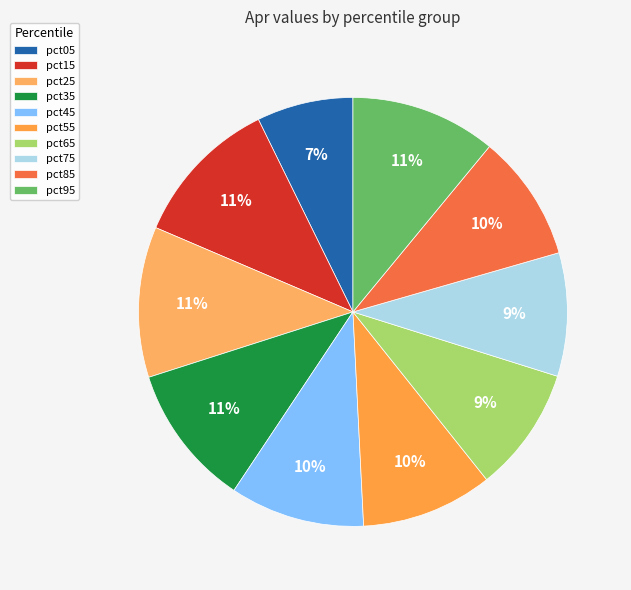

To the nearest percent, what is the difference between the pct55 and pct15 slice percentages?

1%